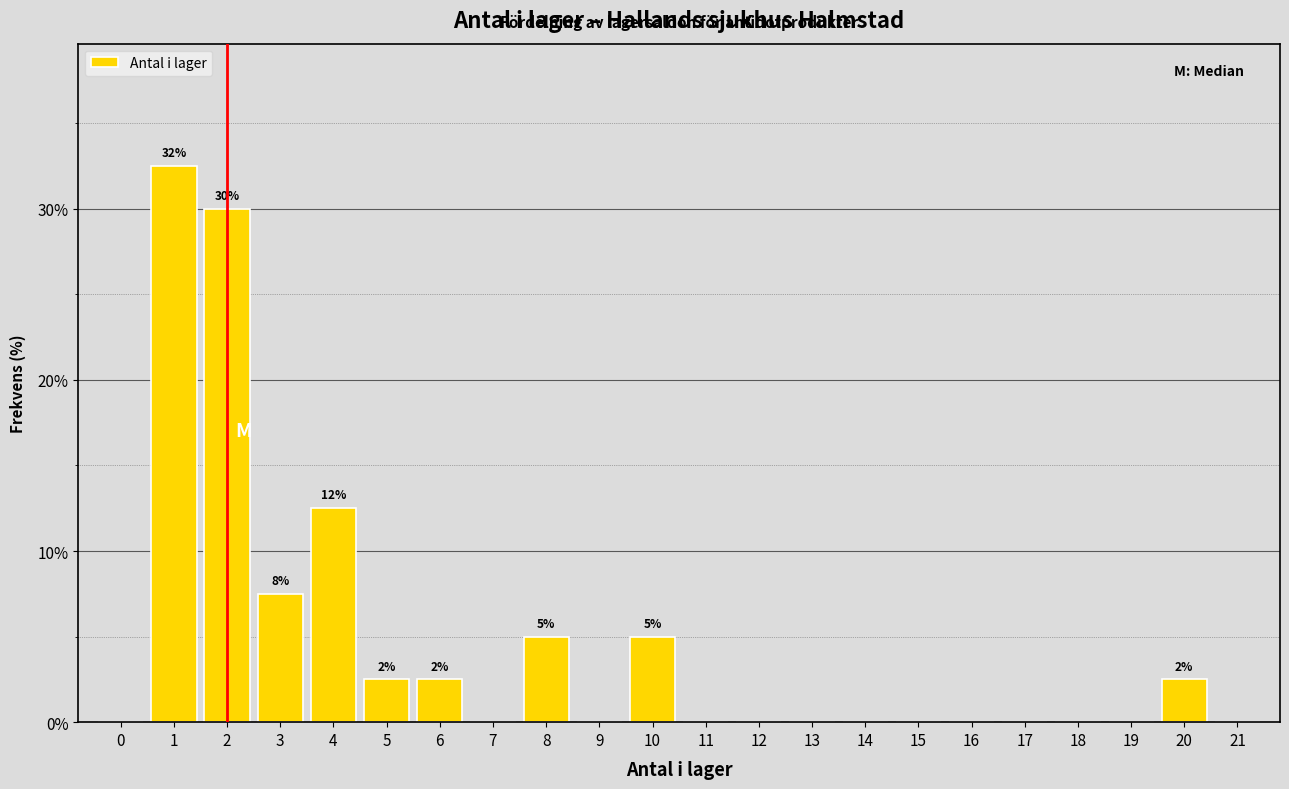

Which range on the x-axis has the tallest bar?

0.5 to 1.5